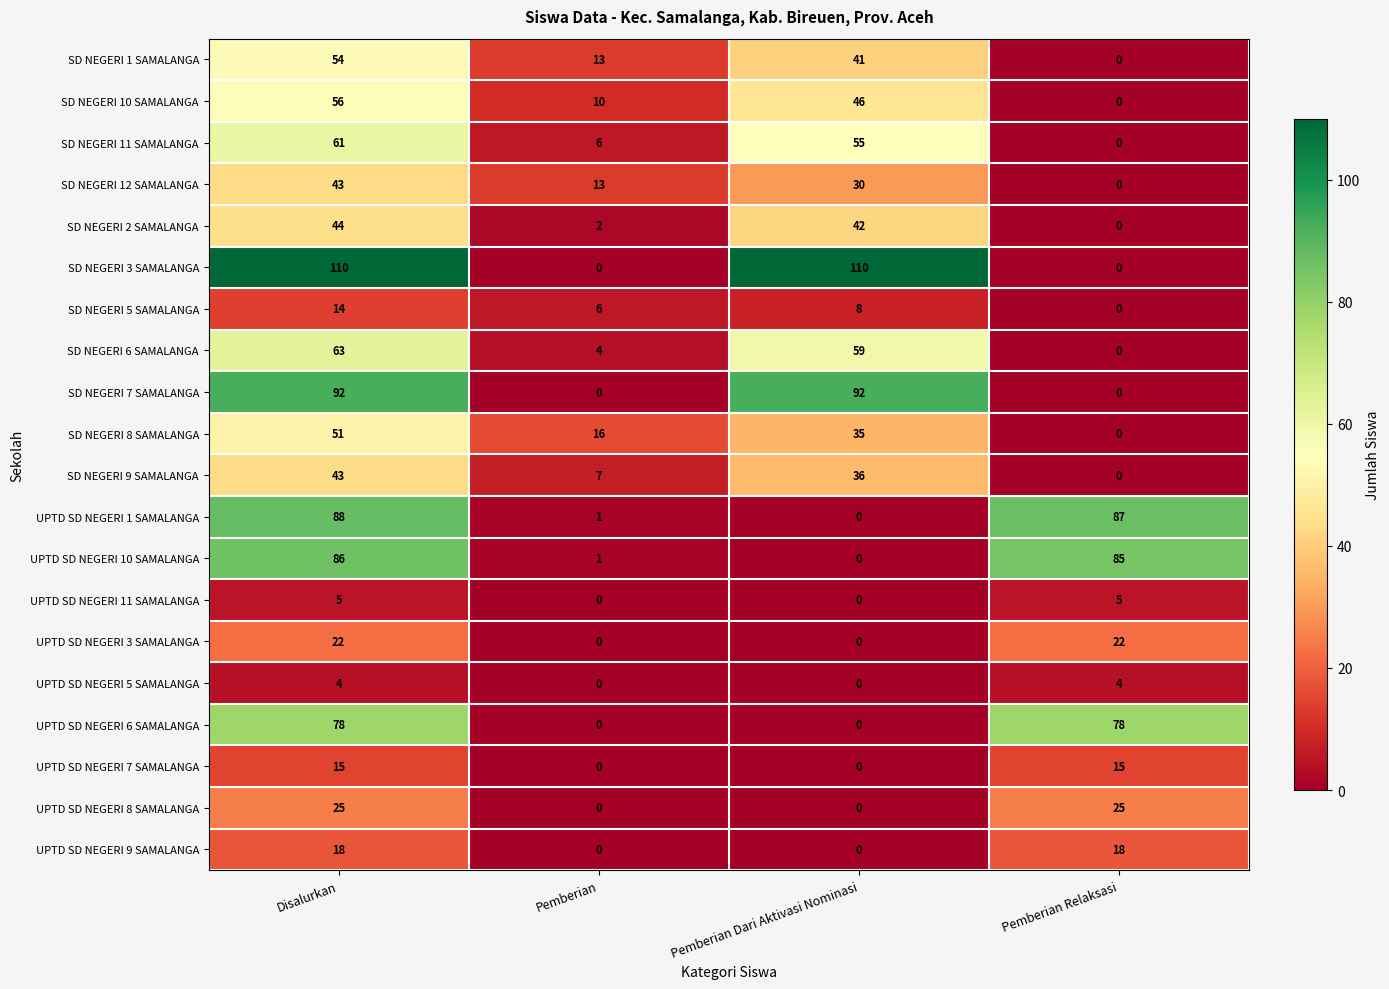

What is the sum of the SD NEGERI 3 SAMALANGA values at Disalurkan and Pemberian Dari Aktivasi Nominasi?

220